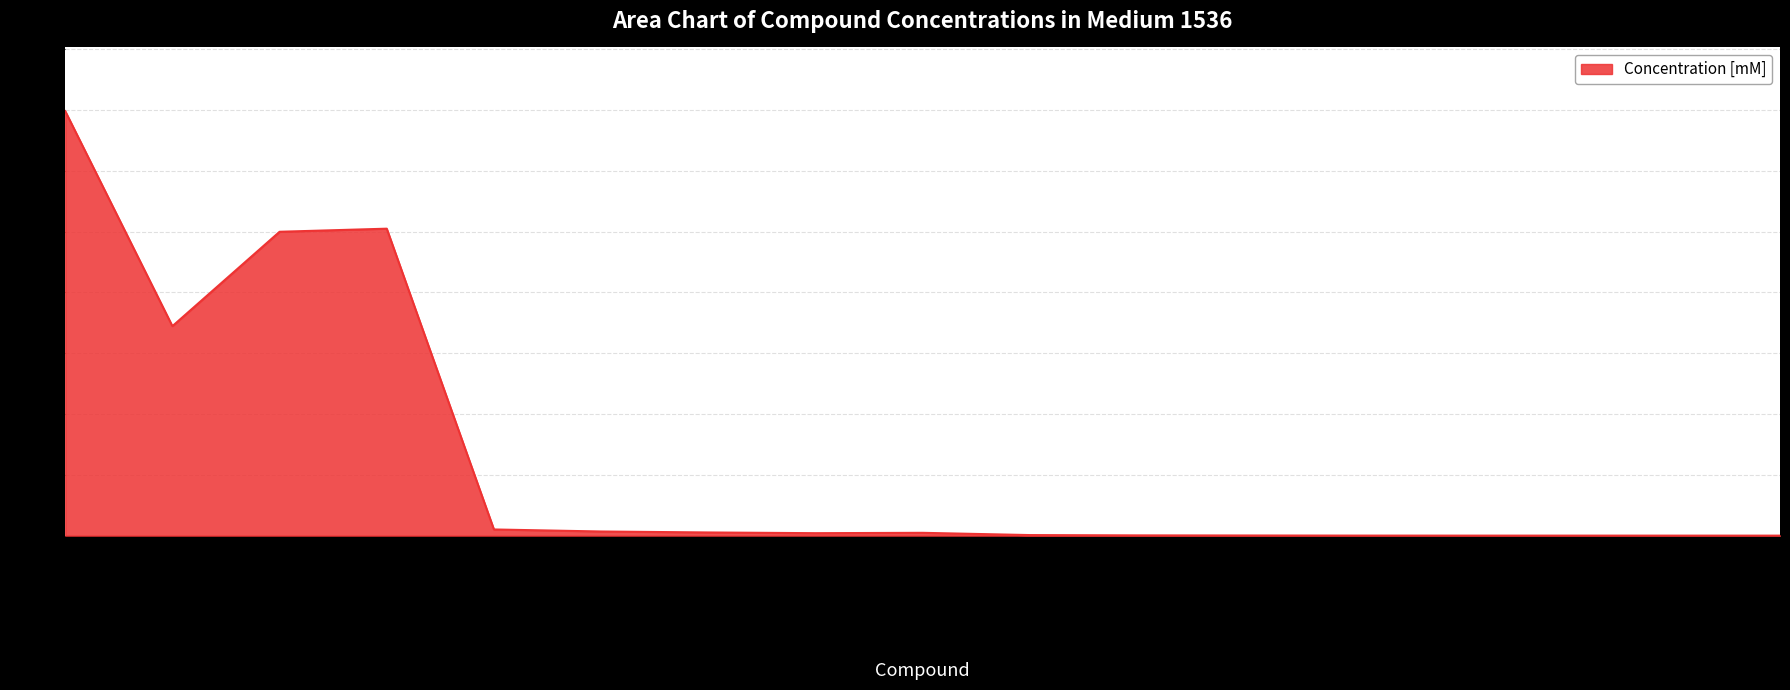

At which category does the chart reach its peak across all series?

KH2PO4